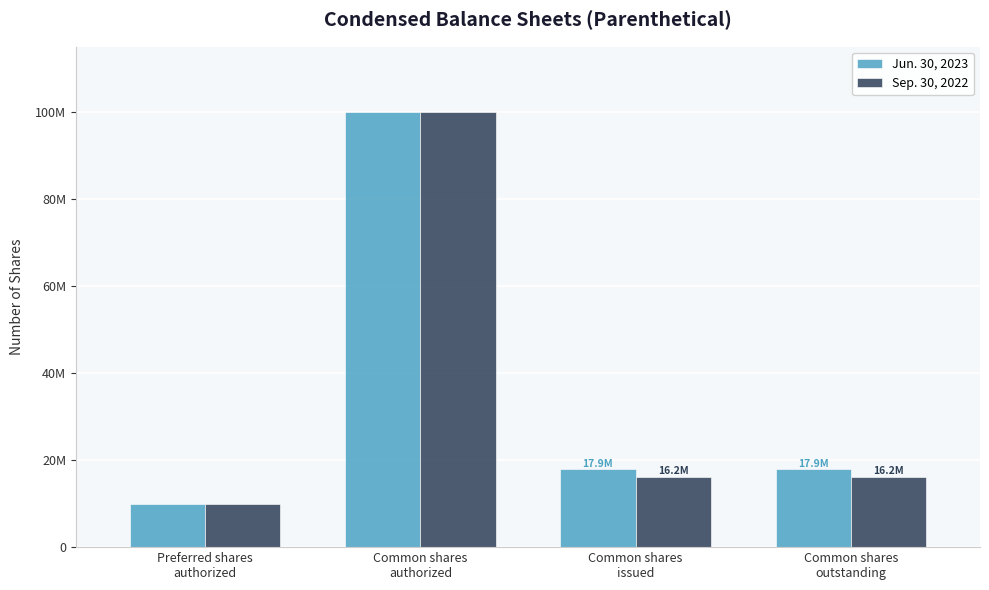

What is the label of the 2nd bar from the right?

Common shares
issued